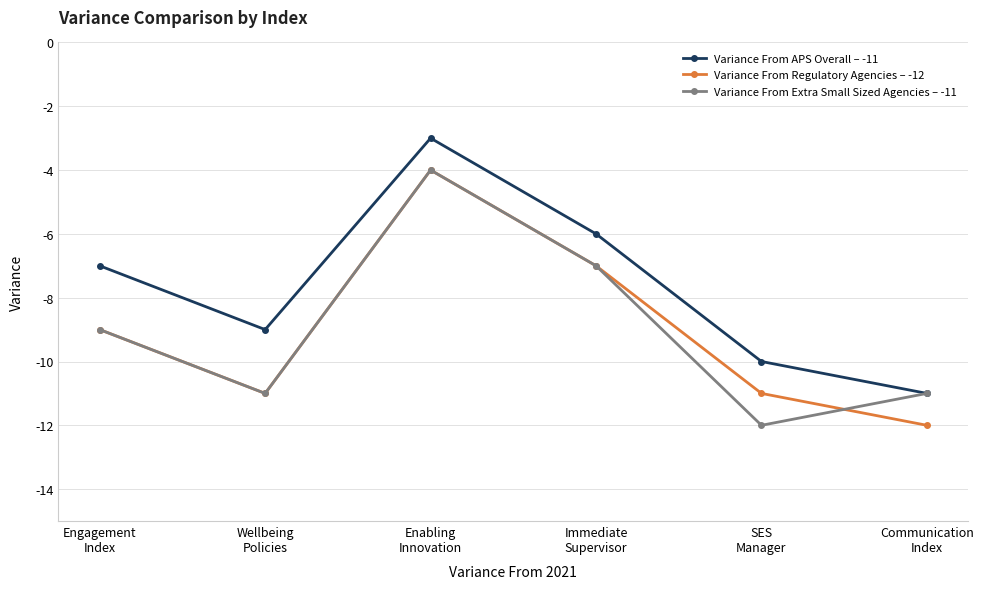

True or false: Variance From APS Overall – -11 and Variance From Regulatory Agencies – -12 intersect in this chart.

False